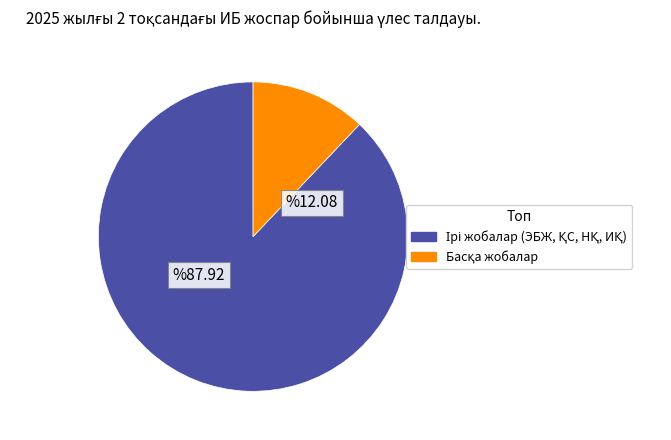

How many segments does this pie chart have?

2